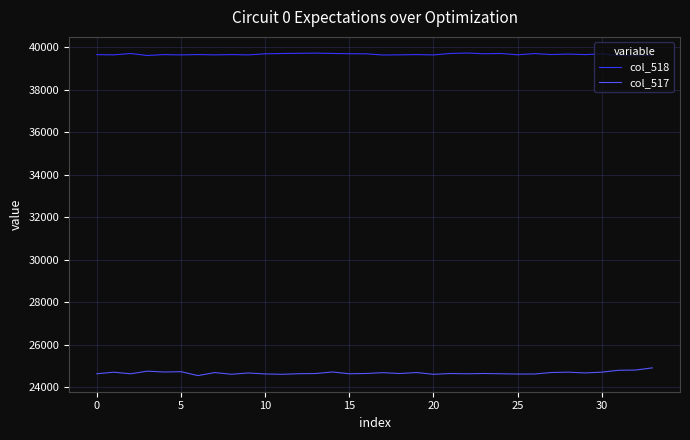

True or false: col_517 has more than 1 points higher than both neighbors.

True